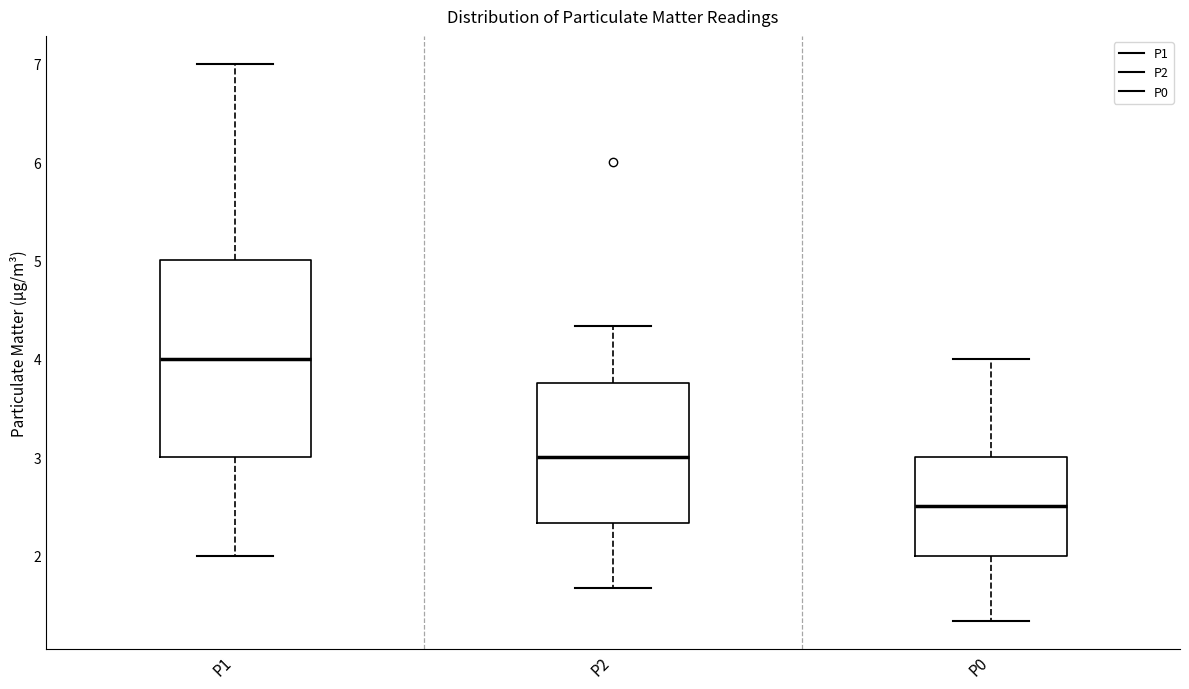

Reading left to right, read every box against the y-axis: the position of its median line, the range the box covers, and the ends of its whiskers. The values are not printed on the chart, so give them approximately, as read against the axis.

P1: median 4.0, box 3.0 to 5.0, whiskers 2.0 to 7.0
P2: median 3.0, box 2.3 to 3.8, whiskers 1.7 to 4.3
P0: median 2.5, box 2.0 to 3.0, whiskers 1.3 to 4.0